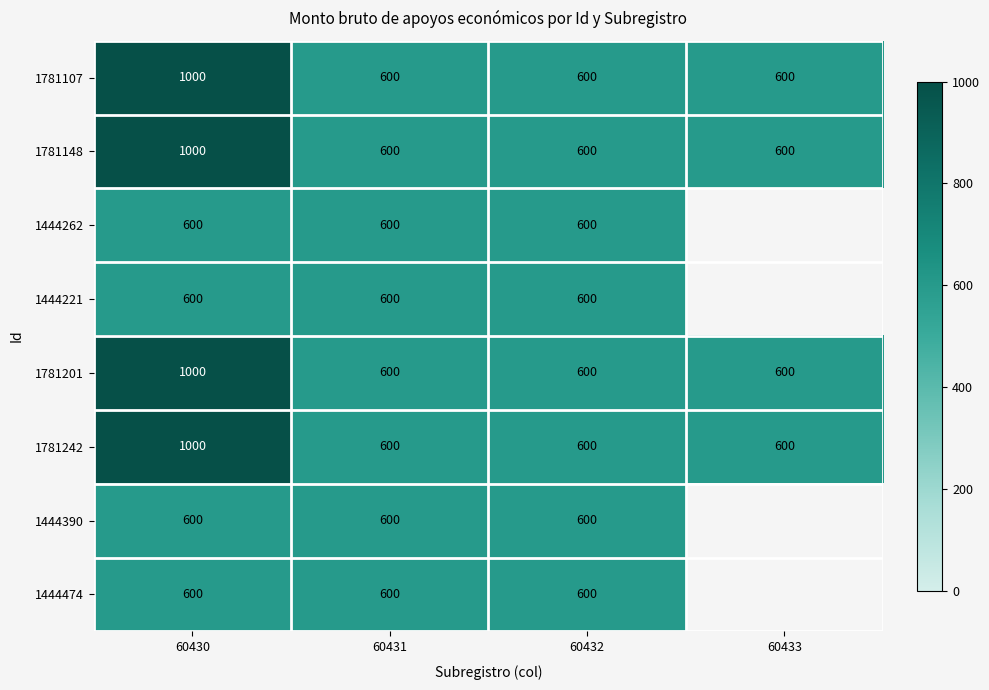

What is the sum of all 1781201 values?

2800